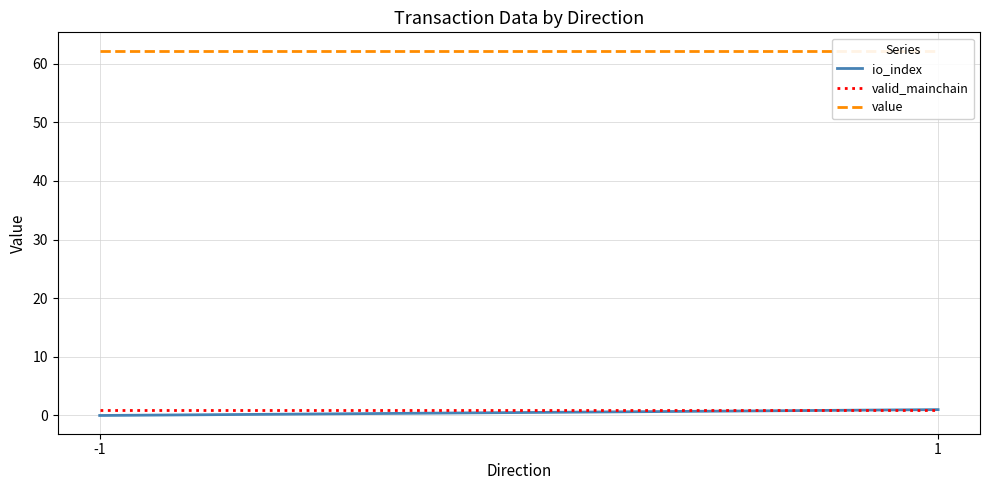

Reading right to left, what are all the values shown in this chart?

io_index: 1=1.0	-1=0.0
valid_mainchain: 1=1.0	-1=1.0
value: 1=62.2	-1=62.2